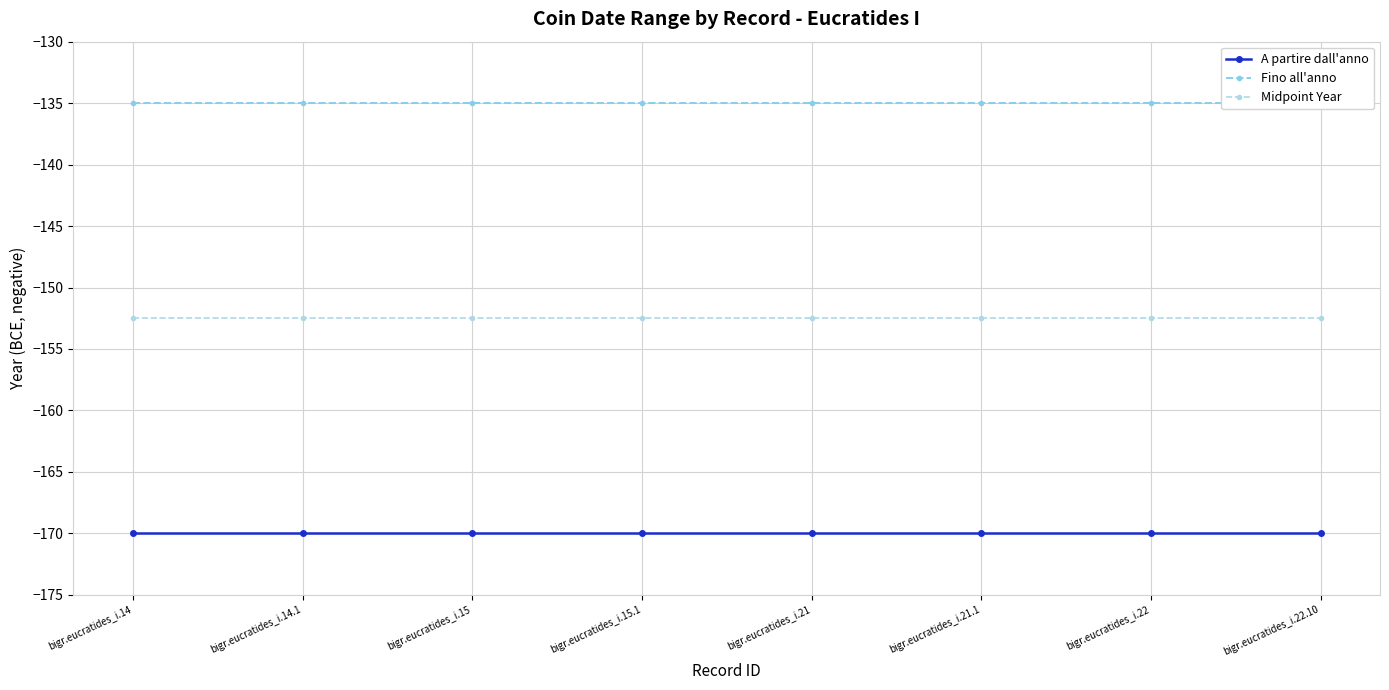

Reading right to left, transcribe all the data shown in this chart.

A partire dall'anno: -170.0	-170.0	-170.0	-170.0	-170.0	-170.0	-170.0	-170.0
Fino all'anno: -135.0	-135.0	-135.0	-135.0	-135.0	-135.0	-135.0	-135.0
Midpoint Year: -152.5	-152.5	-152.5	-152.5	-152.5	-152.5	-152.5	-152.5